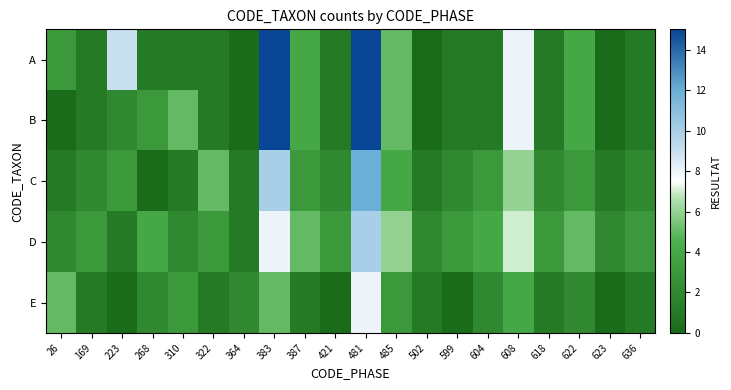

List the series in order of their peak value, highest first.

A, B, C, D, E